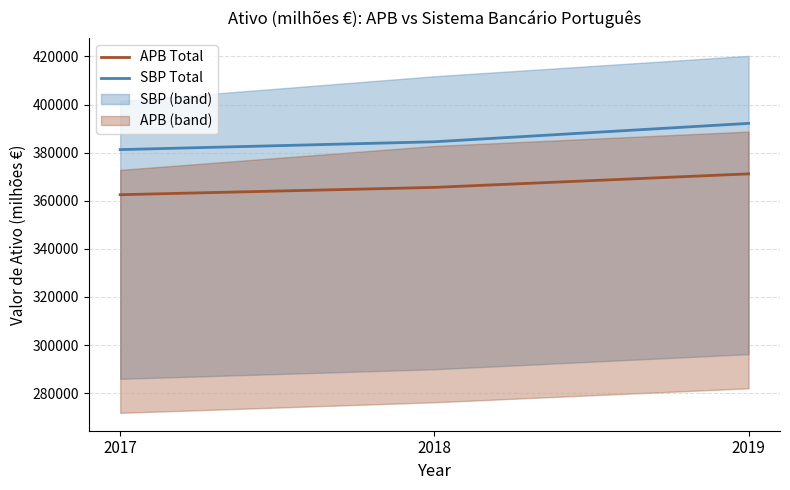

Is it true that APB Total equals 365564.9 at 2018?

True